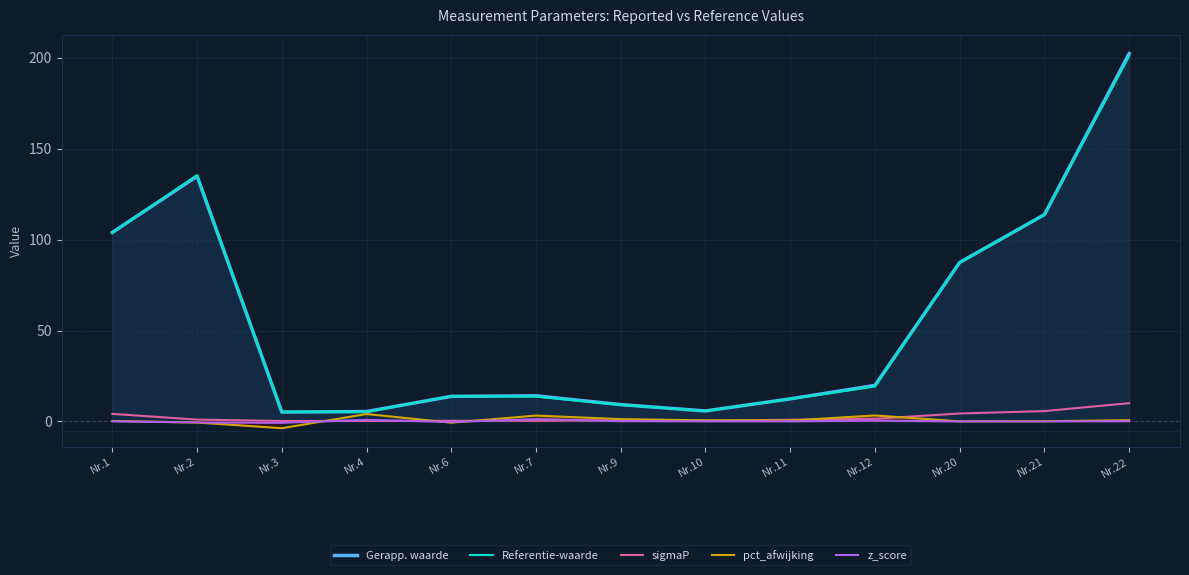

Which series has the widest spread of values?

Gerapp. waarde